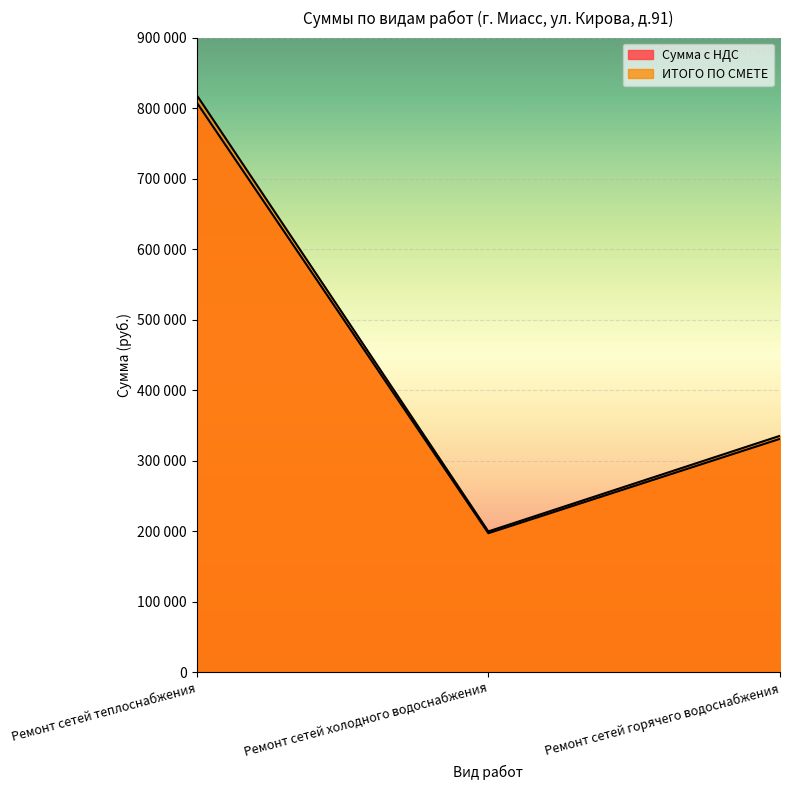

How many values in the Сумма с НДС series are below 330842?

1